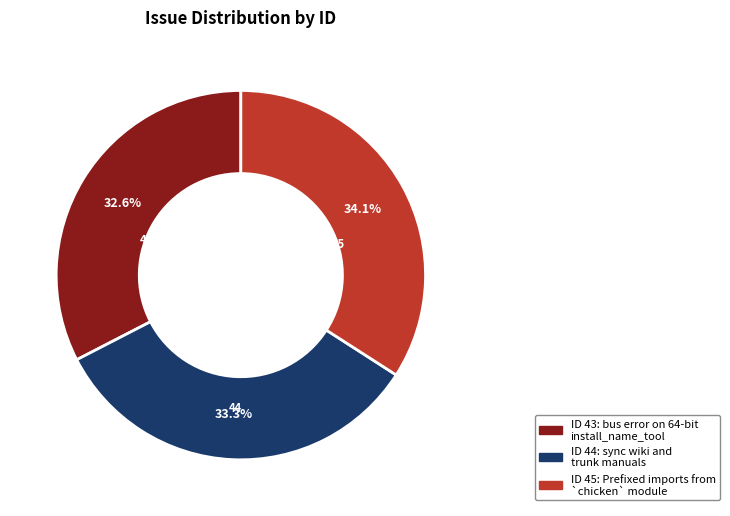

Is there any slice that represents more than half of the pie?

No